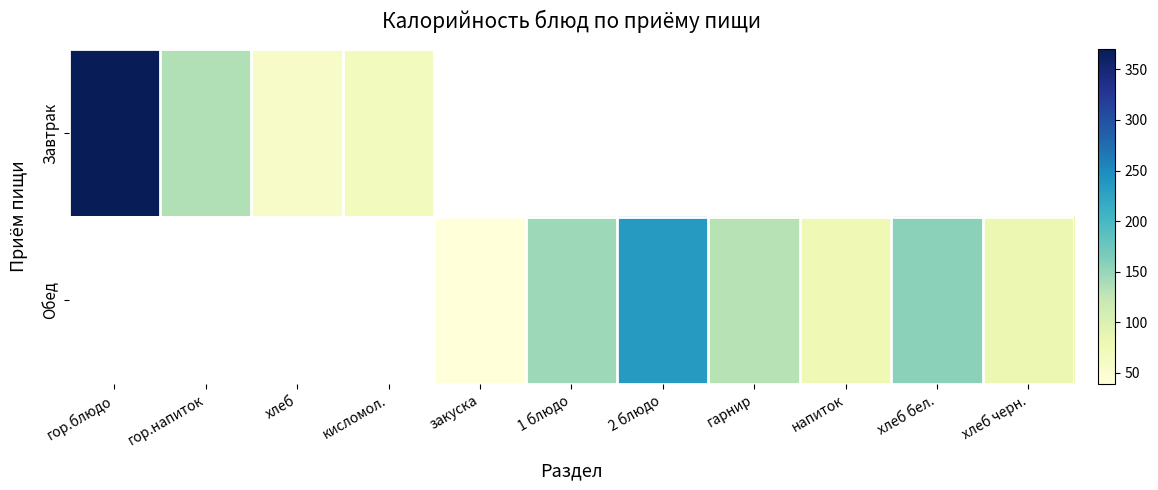

Which category has the lowest value across all series?

закуска